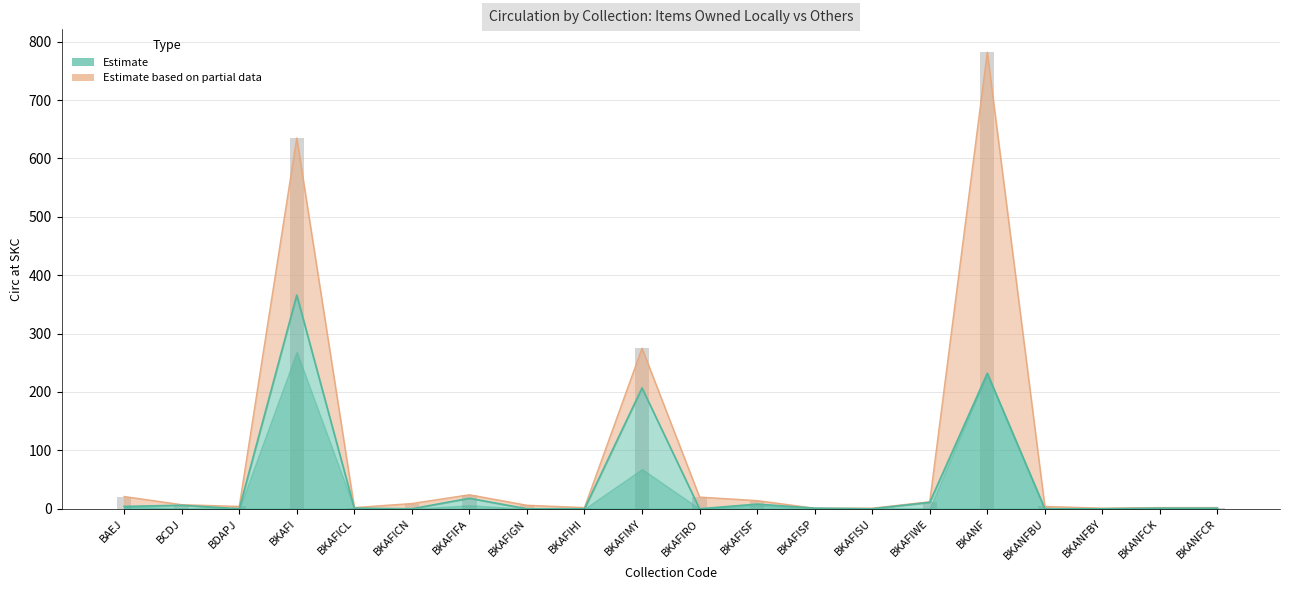

List the labels in order of value, smallest first.

BDAPJ, BKAFICN, BKAFIGN, BKAFIHI, BKAFIRO, BKAFISU, BKANFBU, BKANFBY, BKAFICL, BKAFISP, BKANFCK, BKANFCR, BAEJ, BCDJ, BKAFISF, BKAFIWE, BKAFIFA, BKAFIMY, BKANF, BKAFI